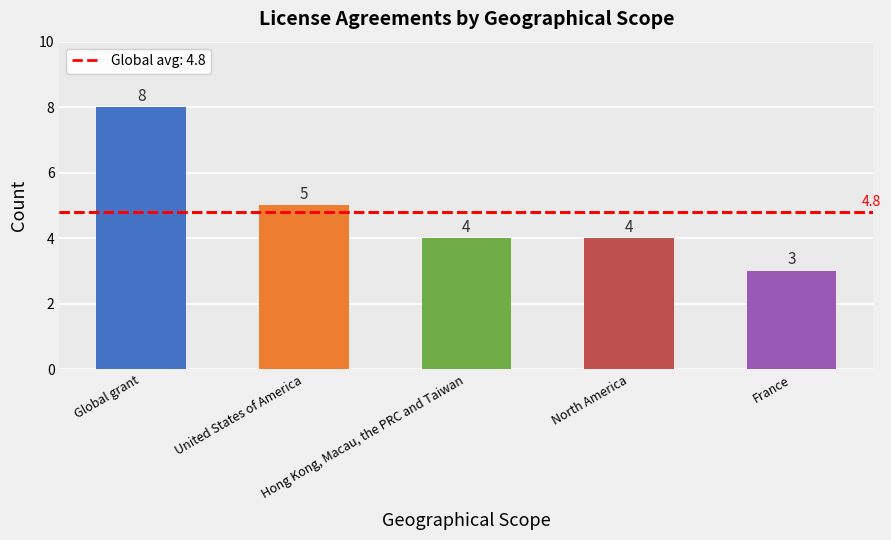

What position from the right is France?

1